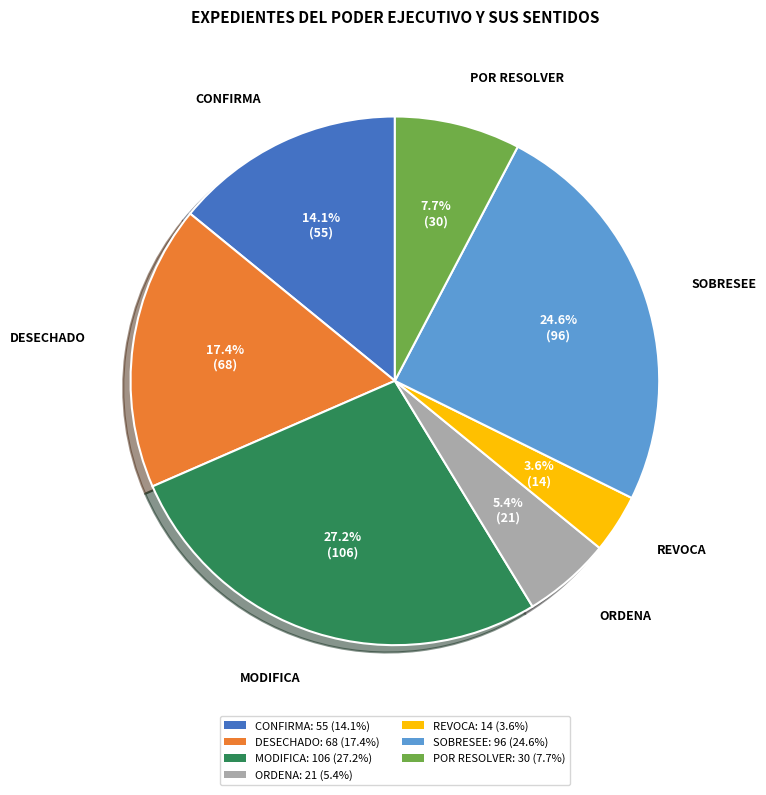

Rank the categories by value from highest to lowest.

MODIFICA, SOBRESEE, DESECHADO, CONFIRMA, POR RESOLVER, ORDENA, REVOCA